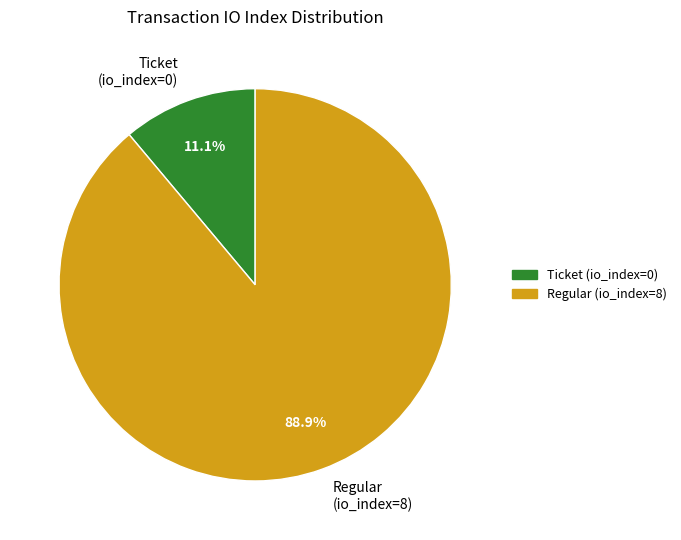

To the nearest percent, what is the difference between the largest and smallest slice percentages?

78%